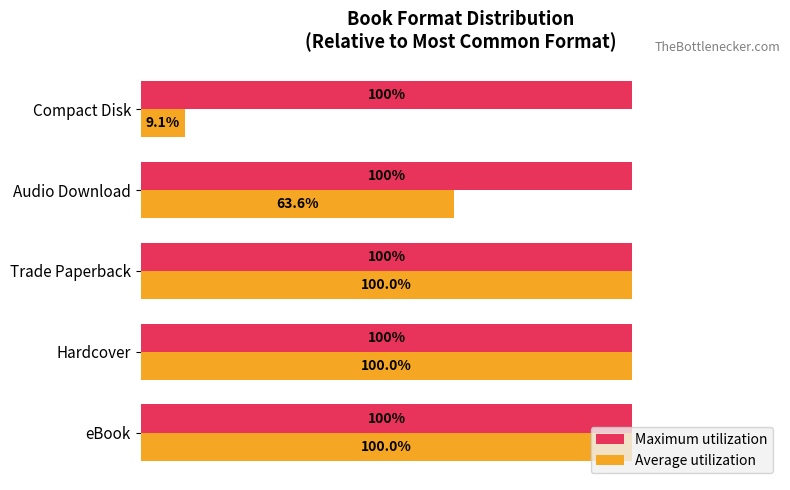

What are all the series names shown in the legend?

Maximum utilization, Average utilization